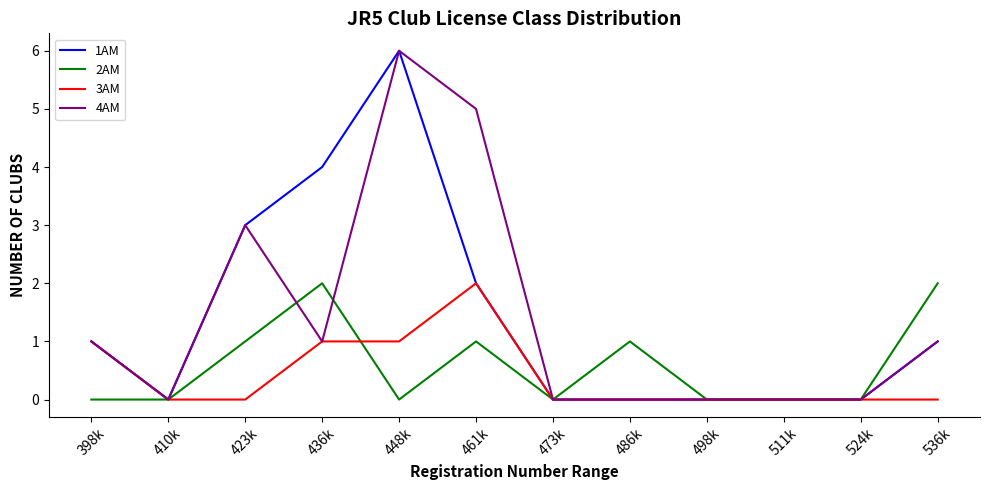

What is the total value across all series at 436k?

8